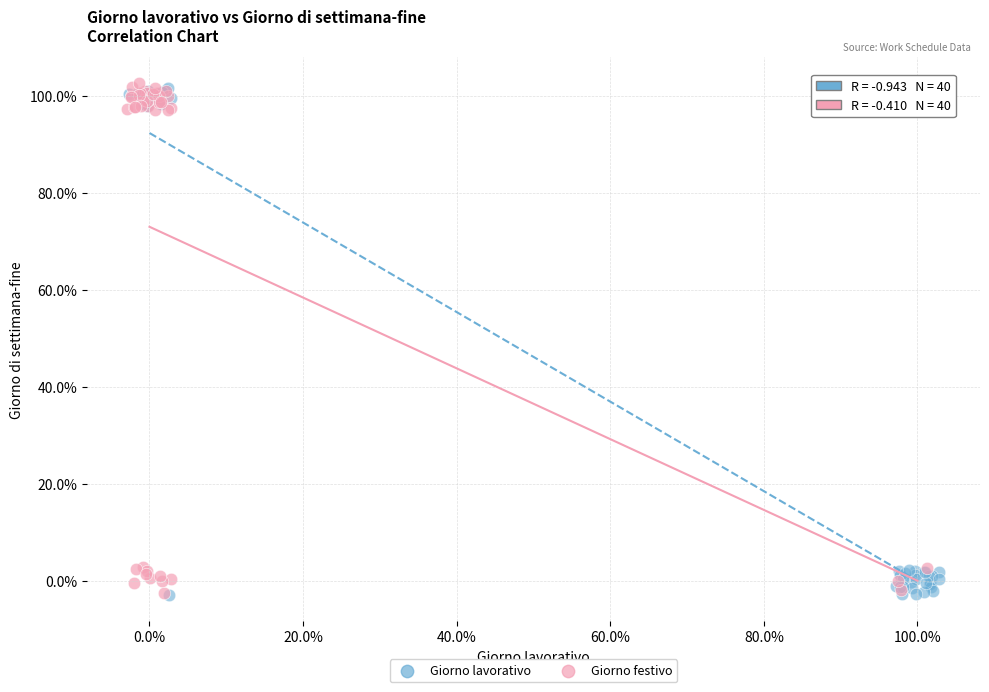

What are all the series names shown in the legend?

Giorno lavorativo, Giorno festivo